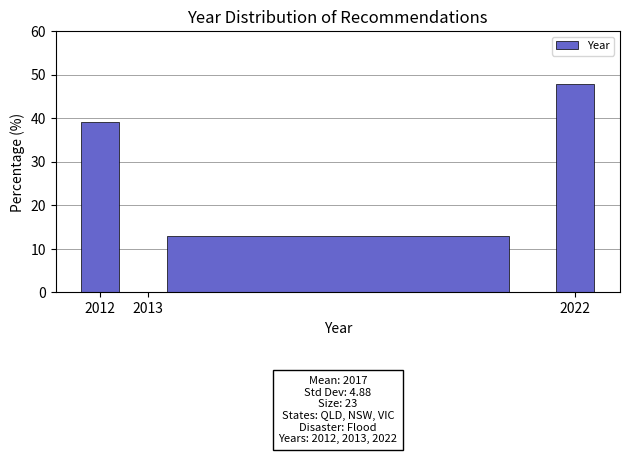

Over which range of the x-axis is the bar tallest?

2021.5 to 2022.5